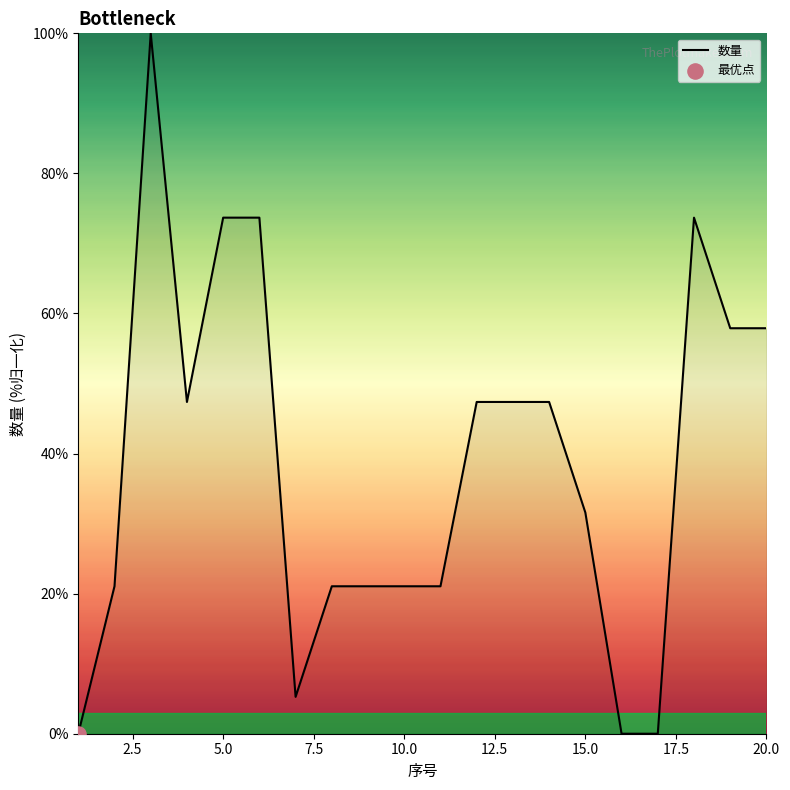

What is the greatest value displayed?

100.0